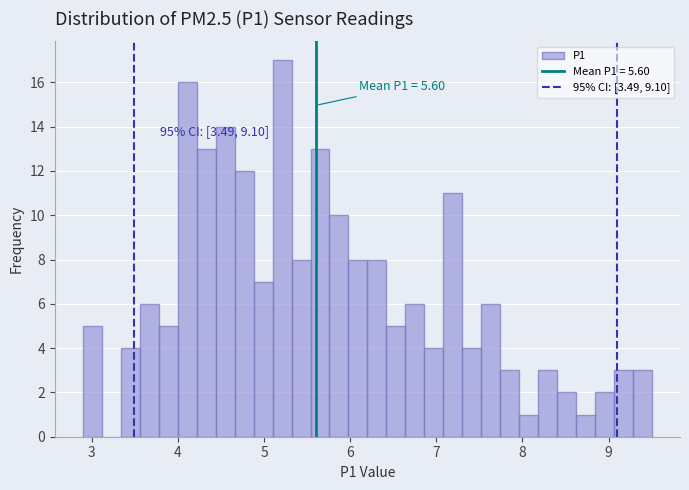

Around what value on the x-axis is the tallest bar? Give the approximate position of its centre, as read against the axis.

5.2